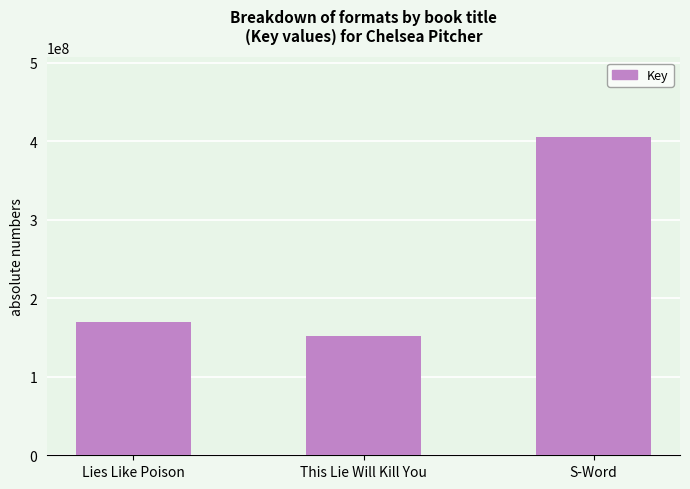

What is the label of the 2nd bar from the right?

This Lie Will Kill You